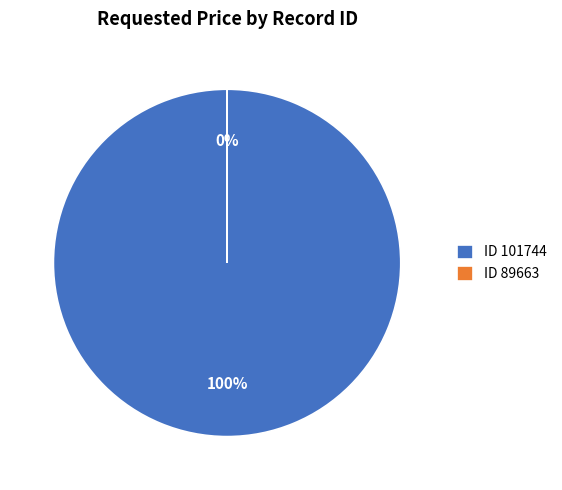

To the nearest percent, what is the difference between the 89663 and 101744 slice percentages?

100%